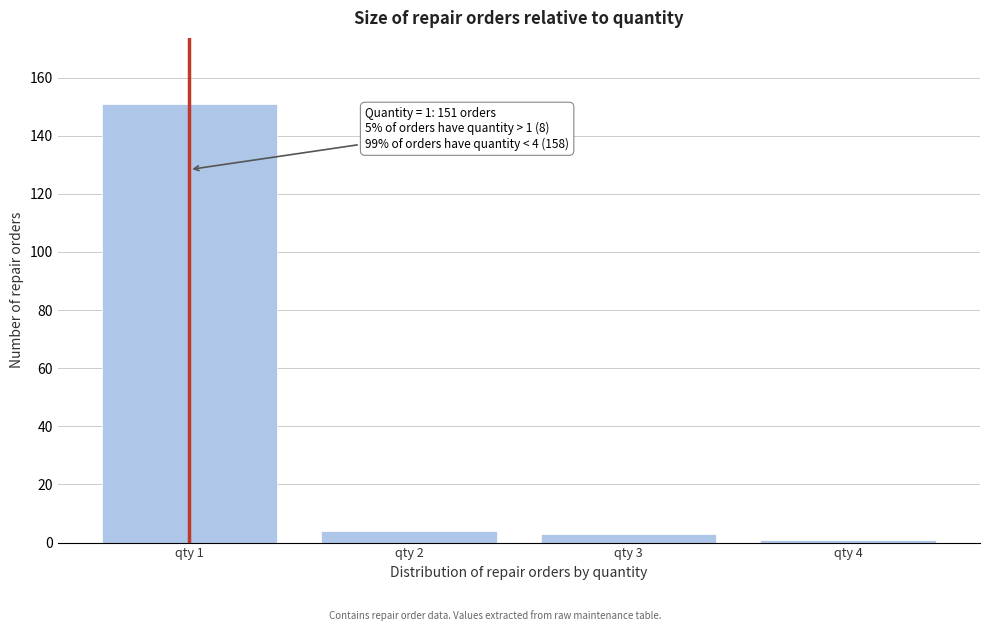

Reading left to right, what are all the values shown in this chart?

qty 1=151	qty 2=4	qty 3=3	qty 4=1